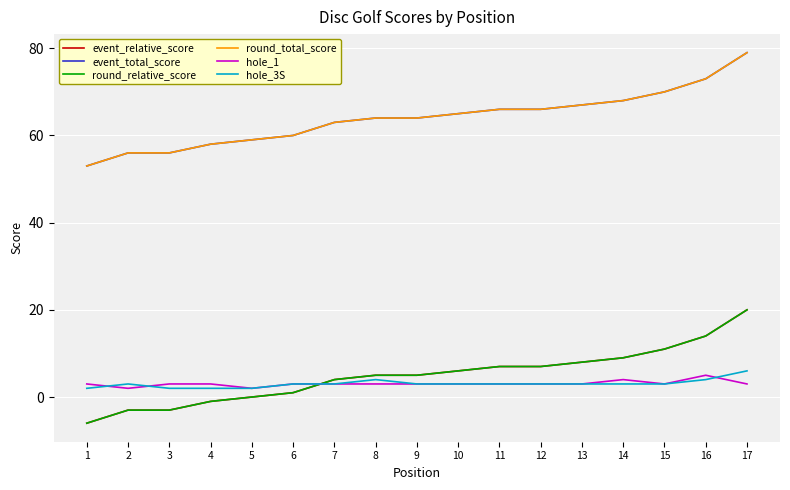

Is this an area chart (filled region under the line)?

No